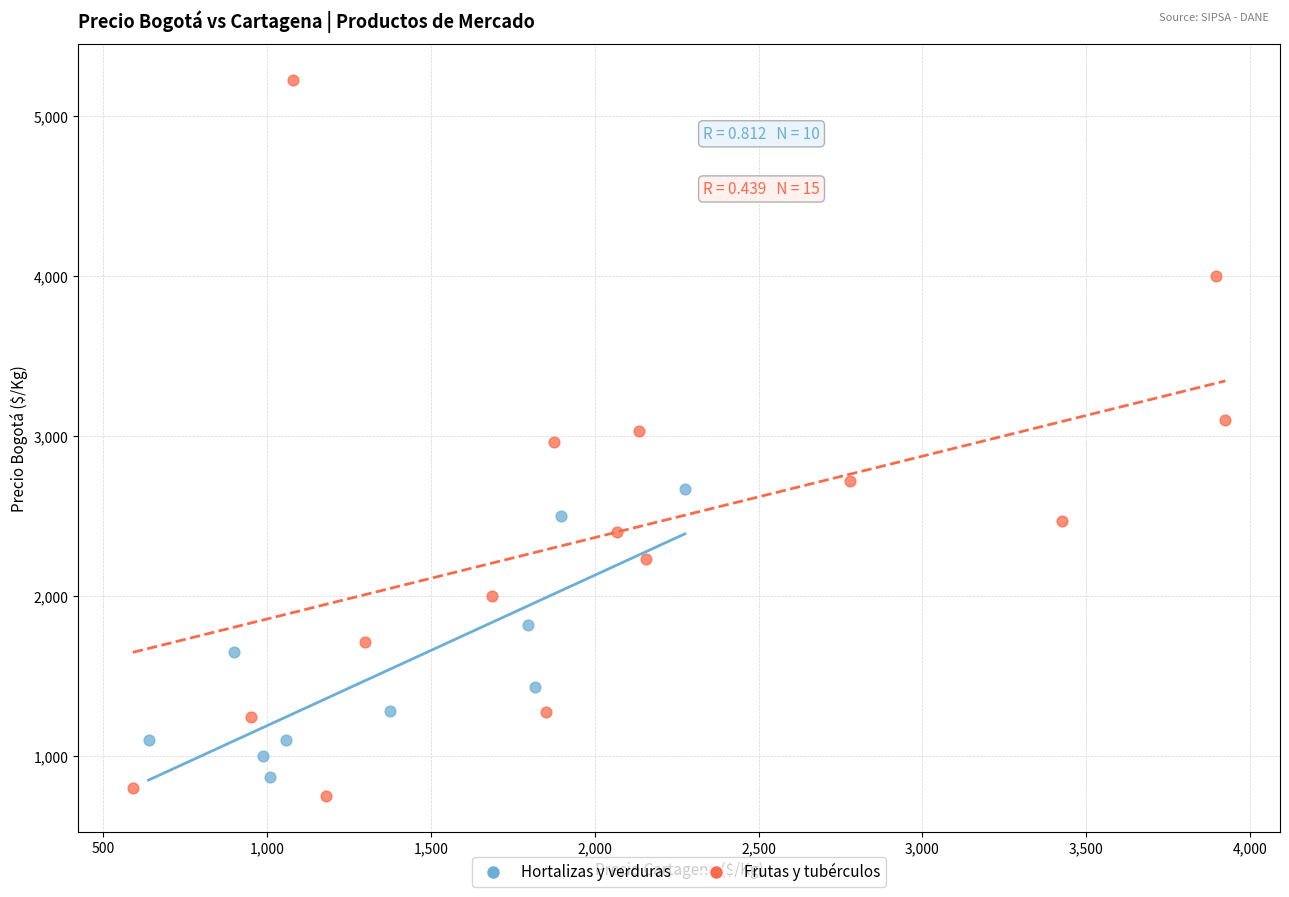

Which series reaches the maximum Y coordinate?

Frutas y tubérculos